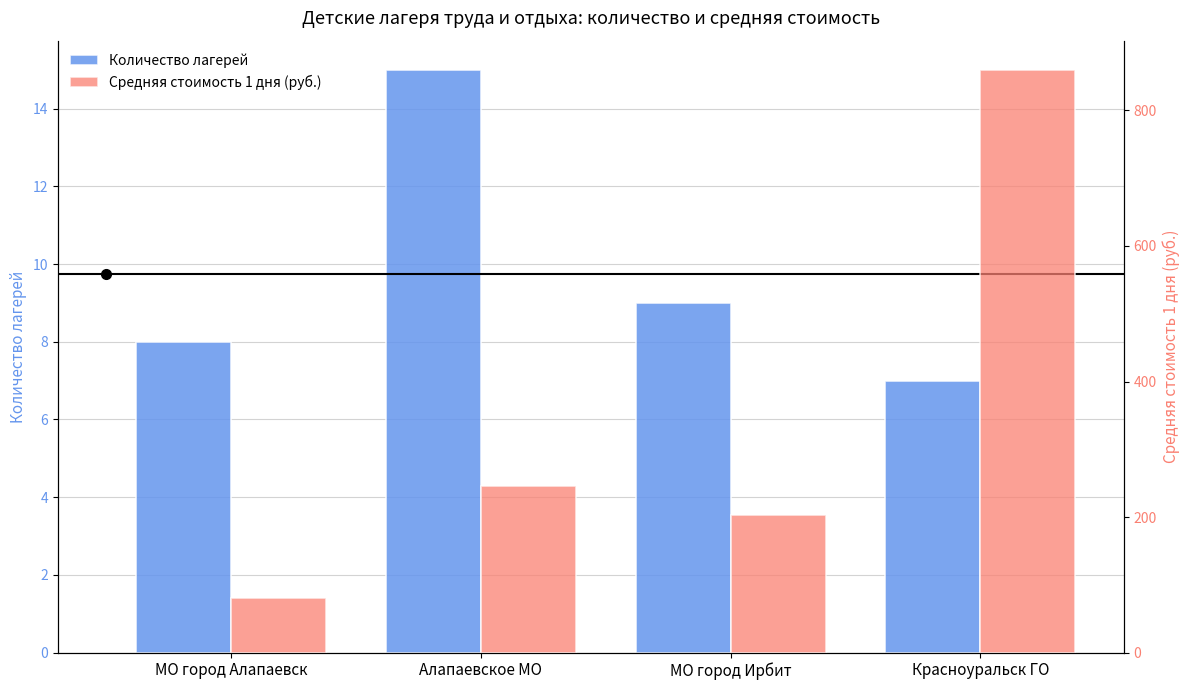

Reading left to right, what are all the values shown in this chart?

Количество лагерей: 8.0	15.0	9.0	7.0
Средняя стоимость 1 дня (руб.): 80.0	246.4	203.3	860.0